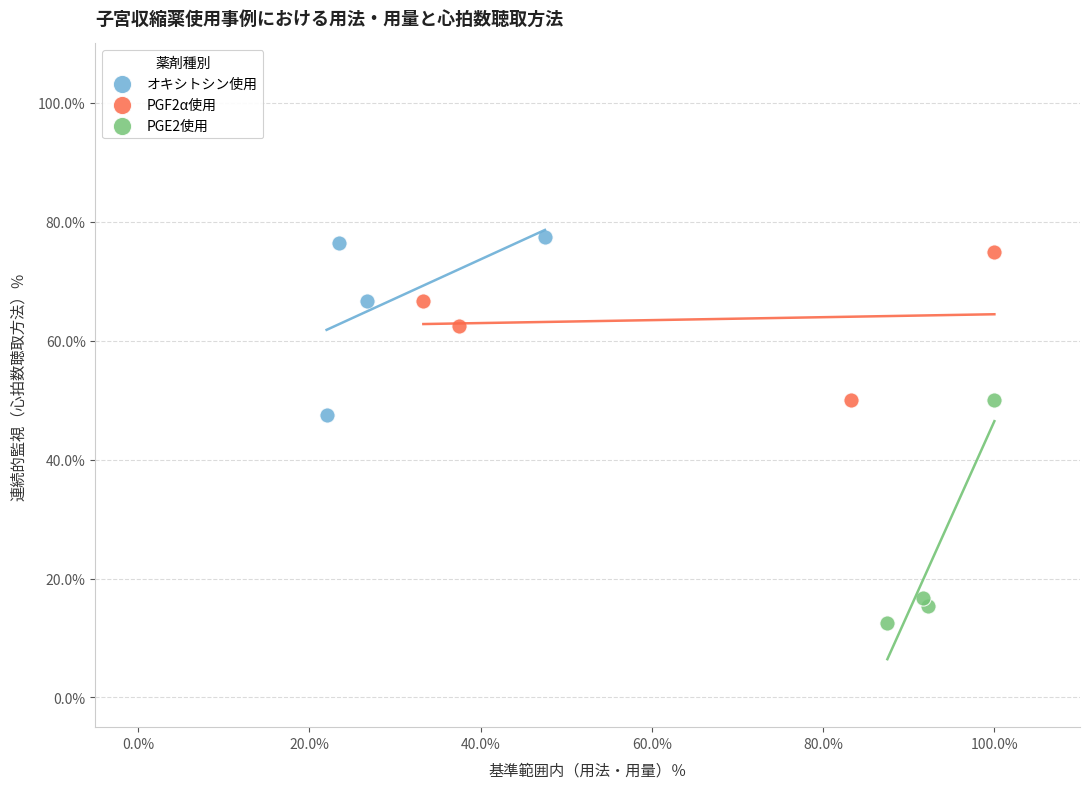

Which series reaches the minimum Y coordinate?

PGE2使用